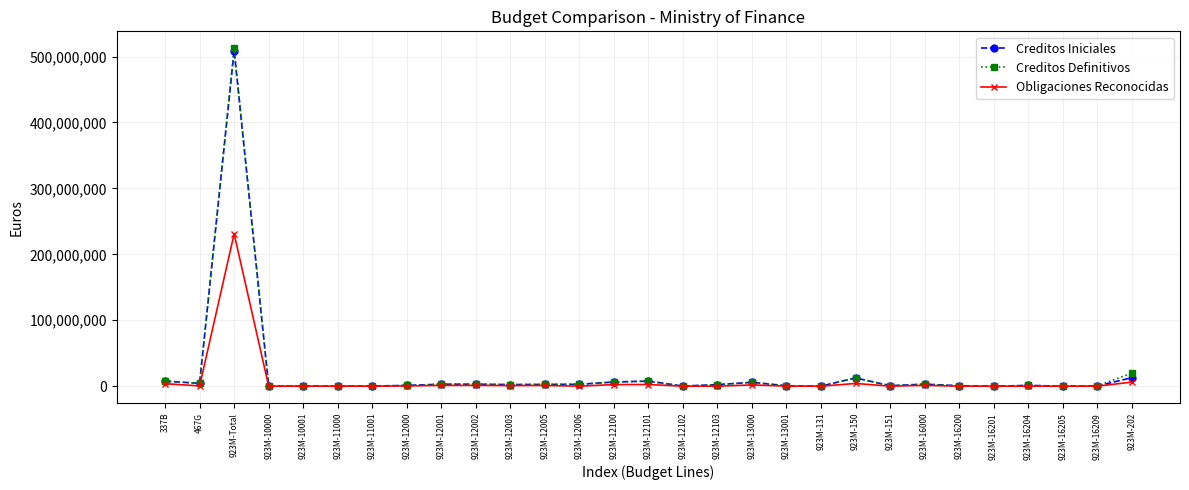

At which label does Creditos Definitivos first exceed 2307267?

337B